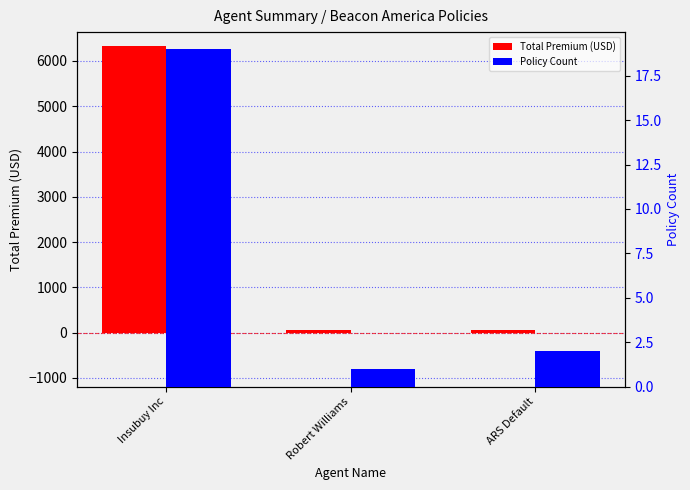

Reading right to left, transcribe all the data shown in this chart.

Total Premium (USD): ARS Default=51.9	Robert Williams=59.1	Insubuy Inc=6321.5
Policy Count: ARS Default=2.0	Robert Williams=1.0	Insubuy Inc=19.0